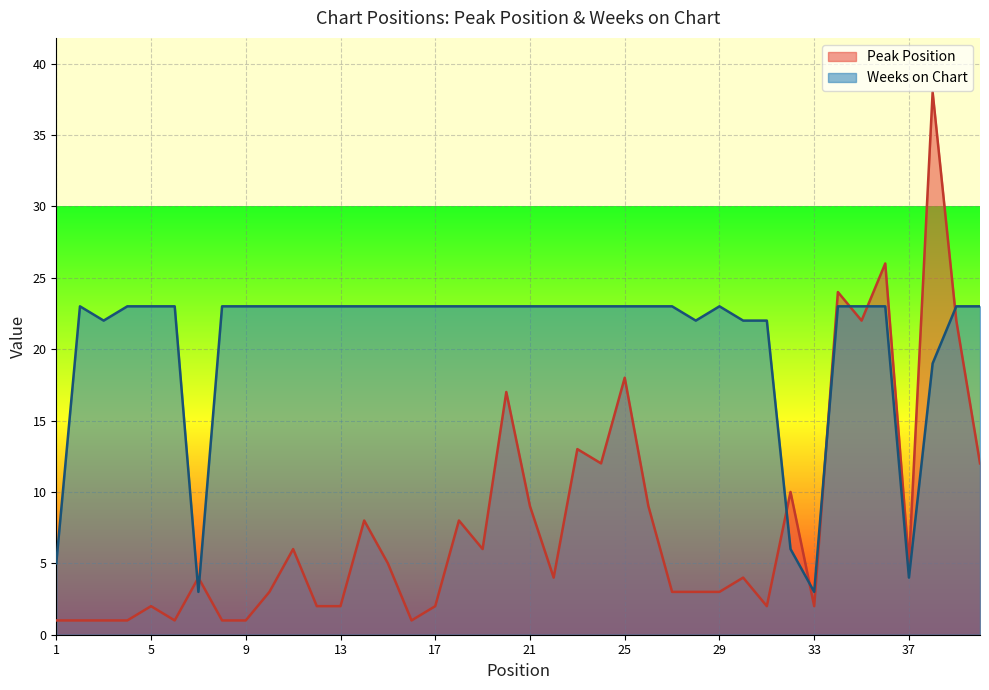

True or false: Weeks on Chart and Peak Position cross at least once.

True